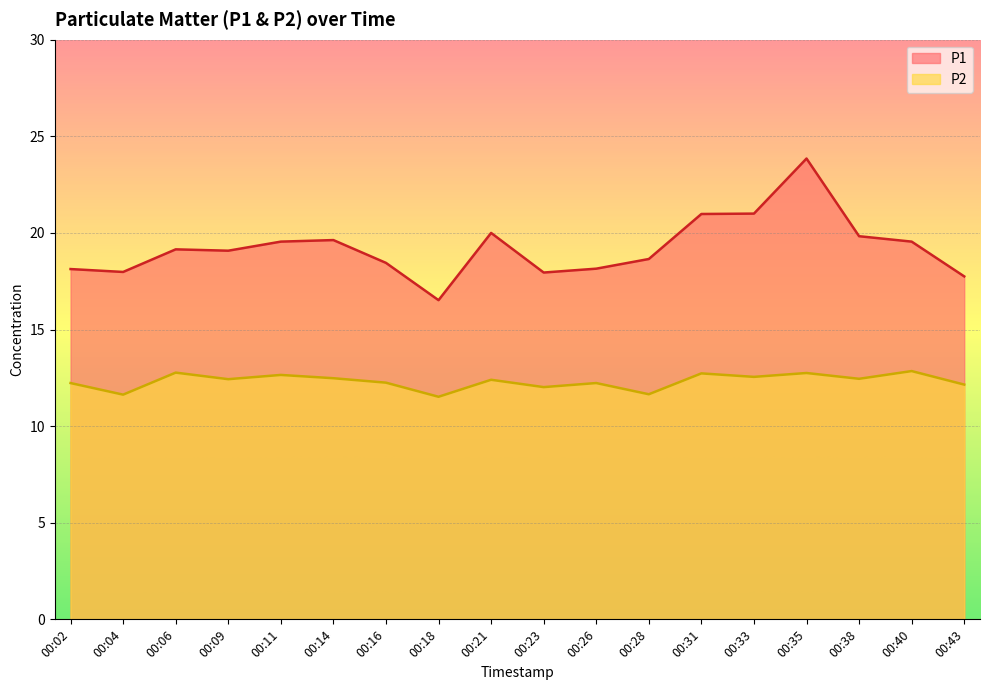

The P2 series shows 12.2 at 00:16. True or false?

True